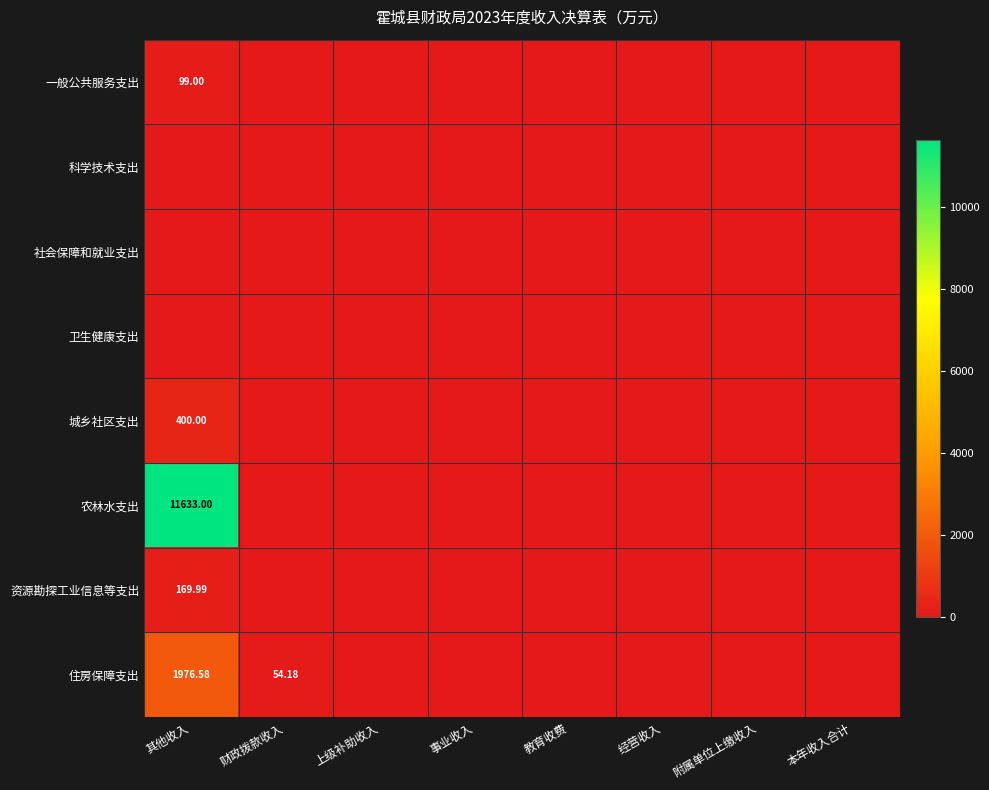

Which series has the largest total across all categories?

农林水支出